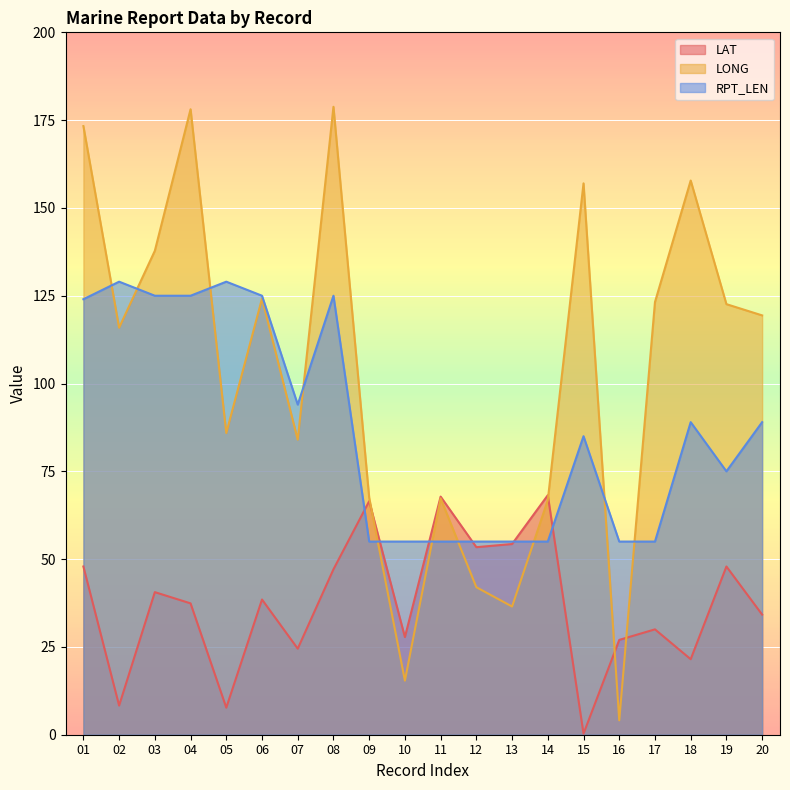

What are all the series names shown in the legend?

LAT, LONG, RPT_LEN